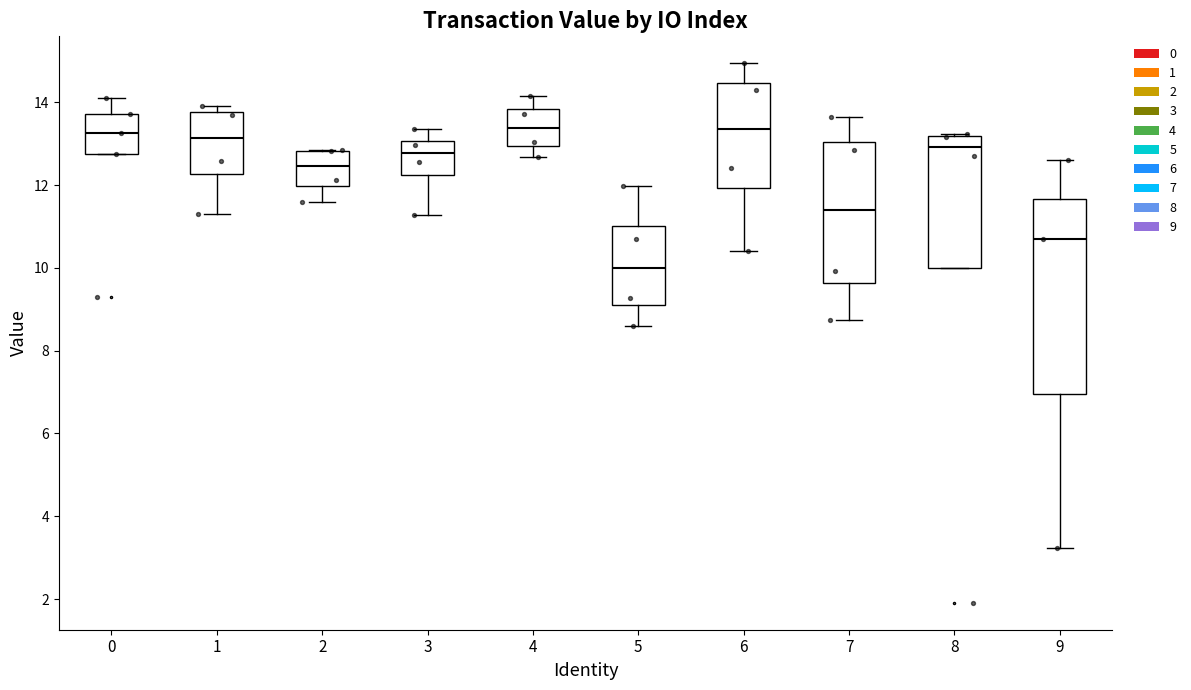

Which box is the tallest, from its lower edge to its upper edge?

9